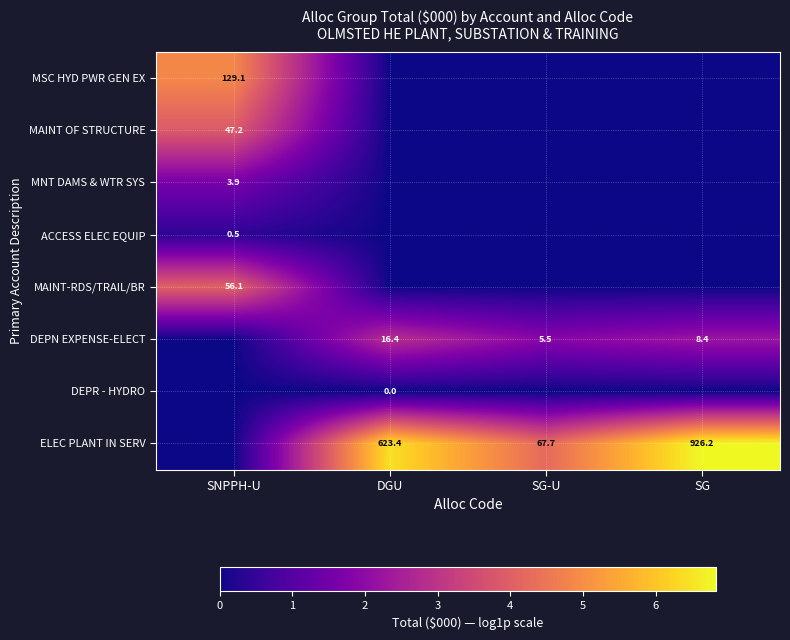

Is the value of ELEC PLANT IN SERV at SG-U greater than the value of DEPN EXPENSE-ELECT at SG-U?

Yes